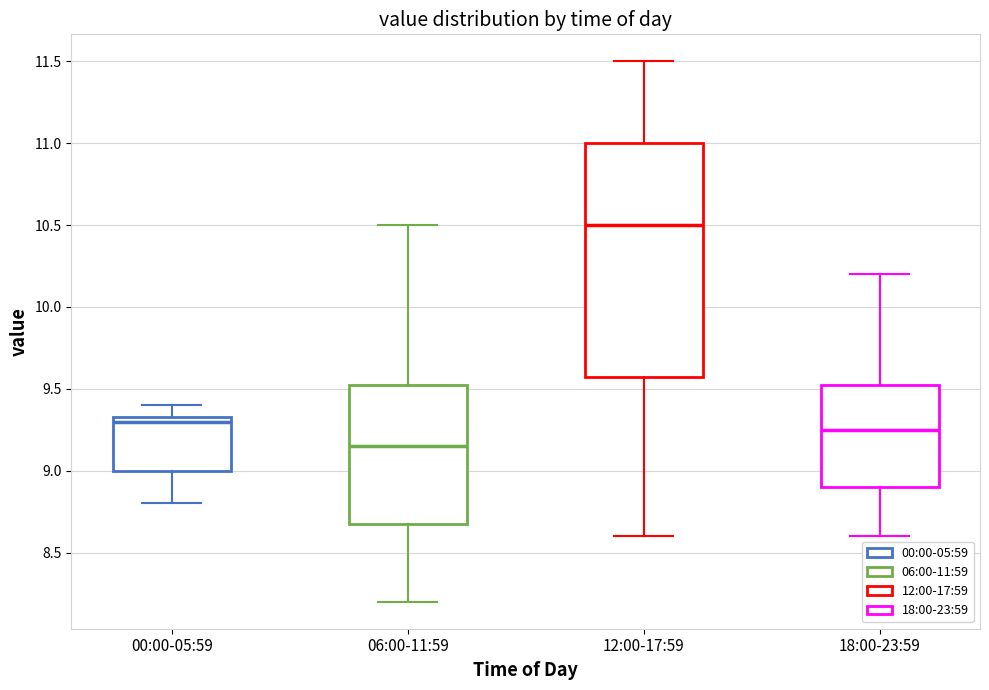

Which box is the tallest, from its lower edge to its upper edge?

12:00-17:59